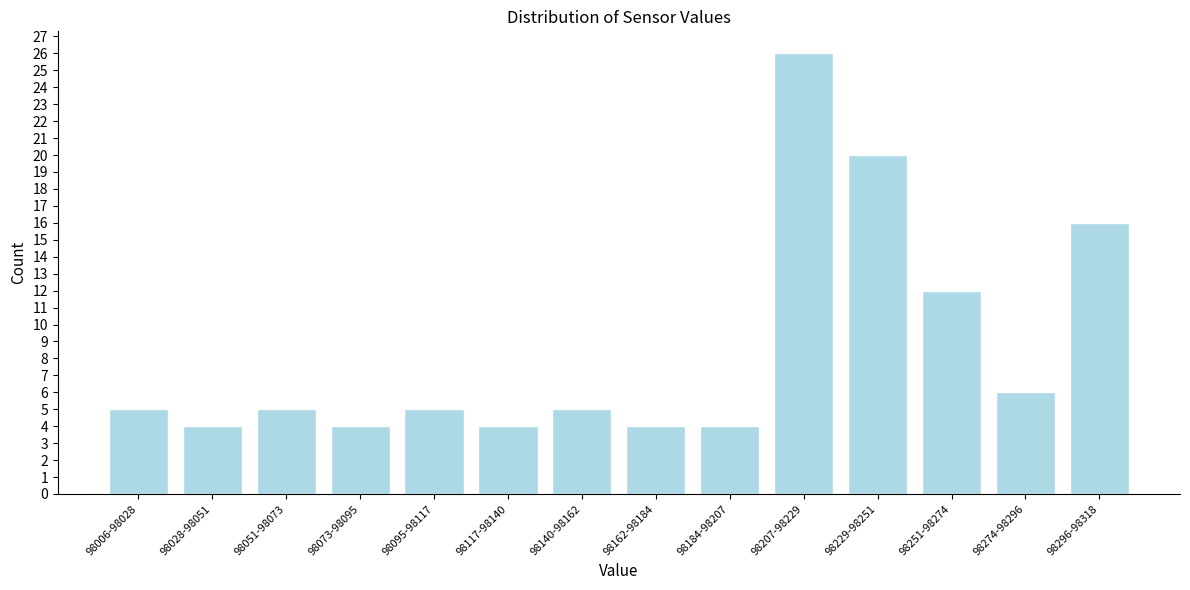

Reading left to right, transcribe all the data shown in this chart.

5	4	5	4	5	4	5	4	4	26	20	12	6	16